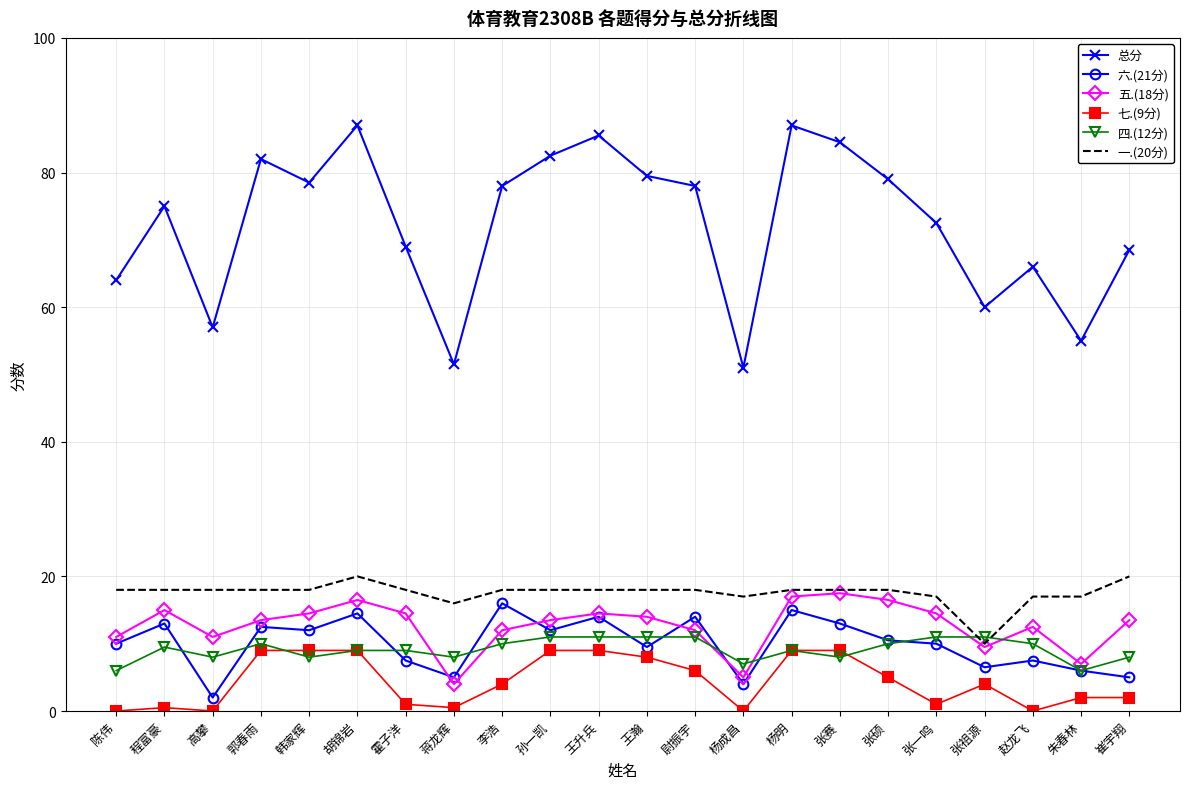

Where is 一.(20分) nearest to the value 15?

蒋龙辉